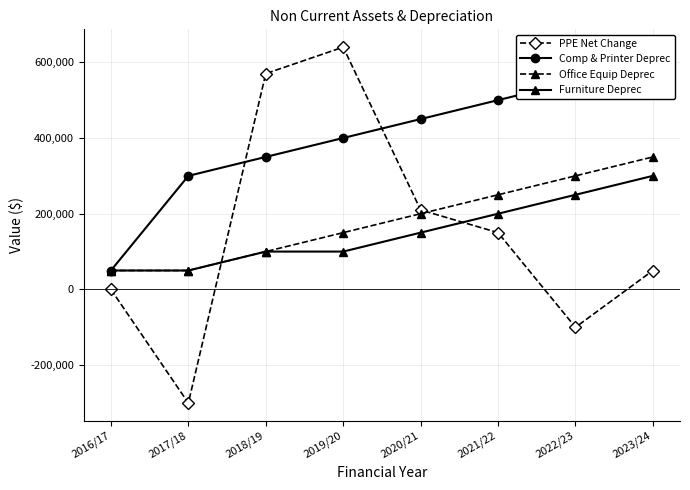

What is the label of the 4th point from the left?

2019/20